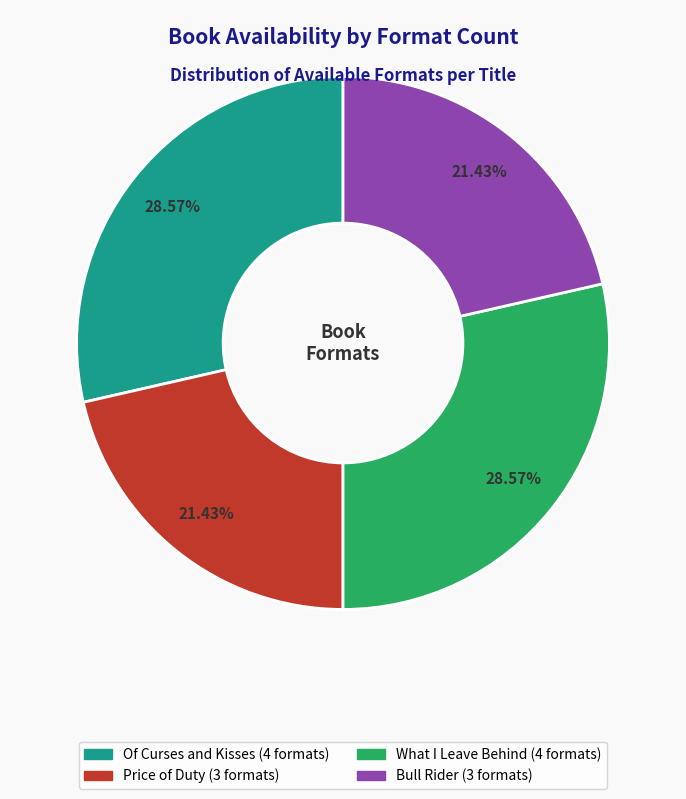

To the nearest percent, what portion does What I Leave Behind represent?

29%